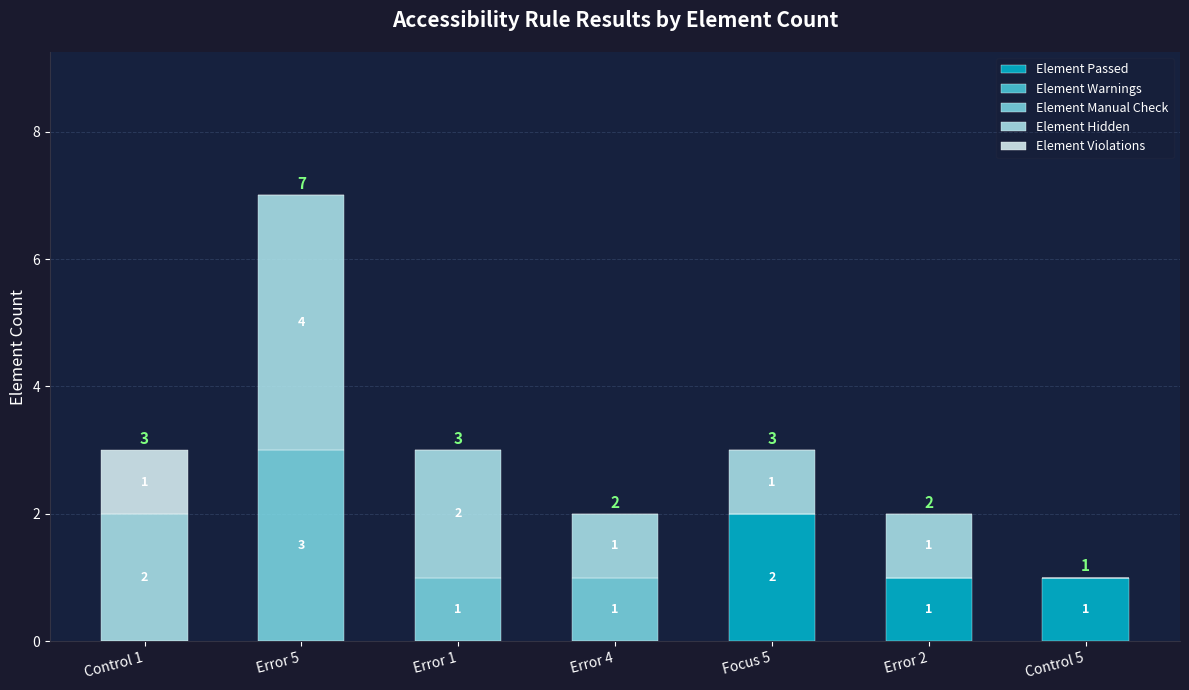

At which label does Element Passed reach its peak?

Focus 5